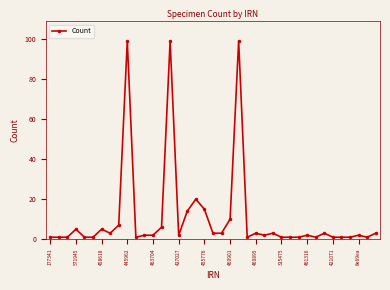

Is this an area chart (filled region under the line)?

No